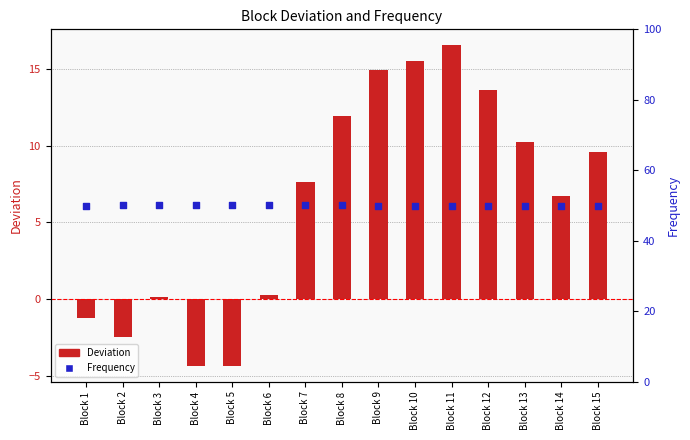

What is the total value across all series at Block 5?

45.7